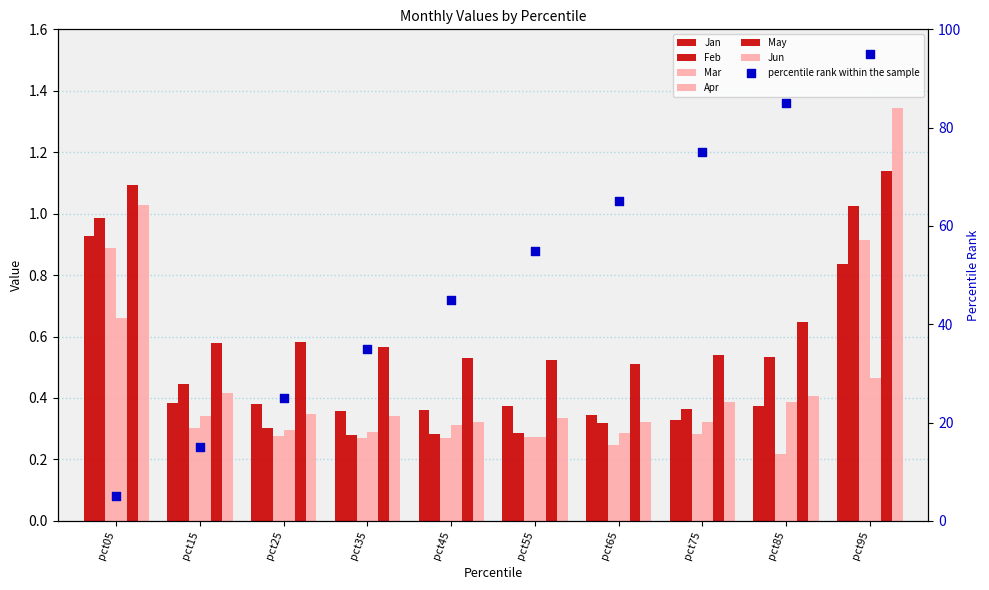

At which category is the sum across all series the highest?

pct95